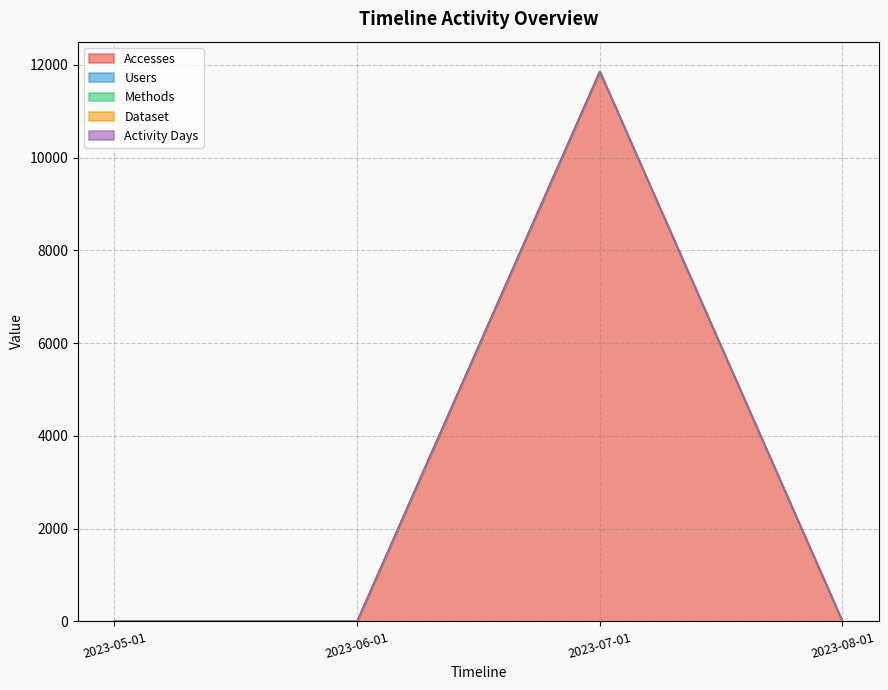

What is the label of the 4th point from the right?

2023-05-01